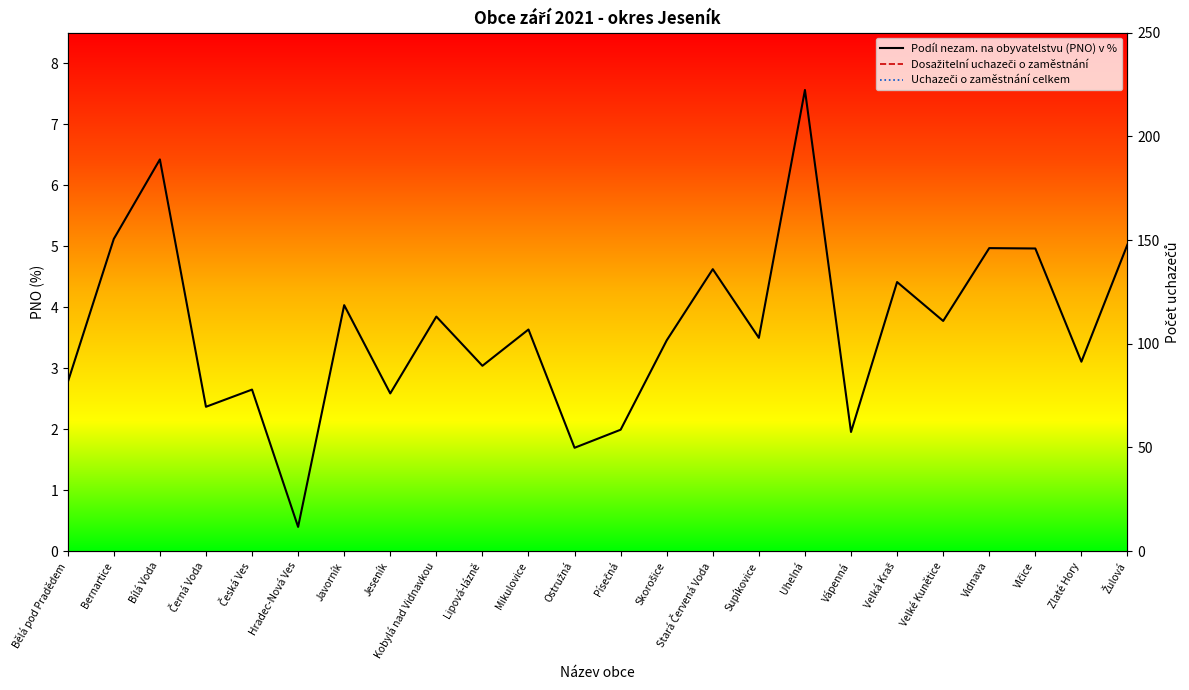

Is it true that Uchazeči o zaměstnání celkem equals 33.0 at Bernartice?

True